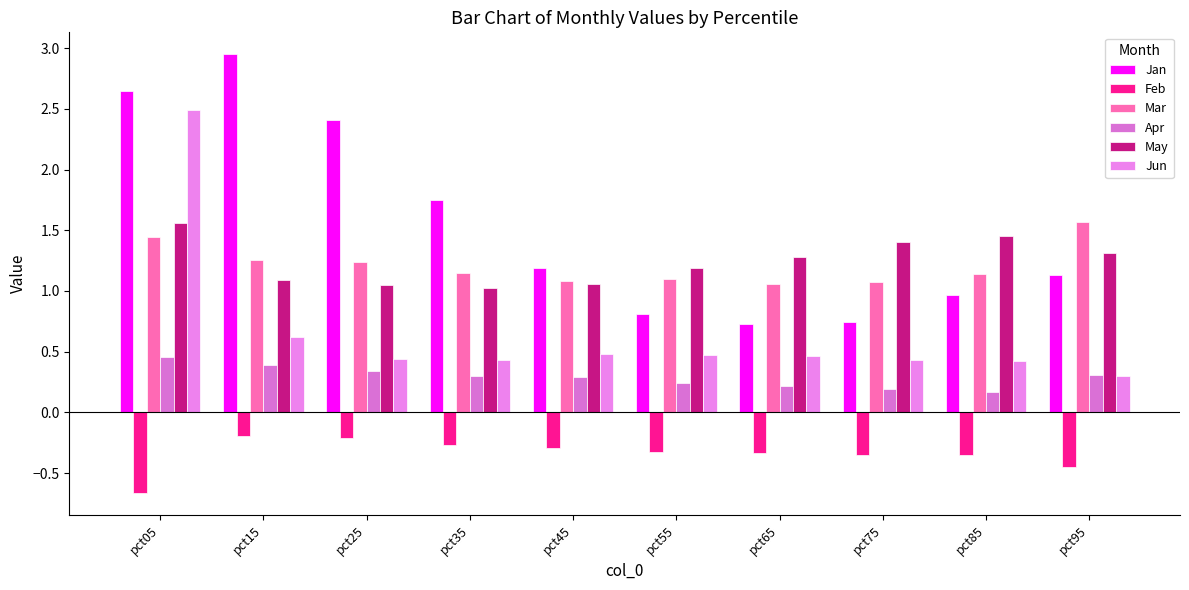

Reading left to right, transcribe all the data shown in this chart.

Jan: pct05=2.6	pct15=2.9	pct25=2.4	pct35=1.7	pct45=1.2	pct55=0.8	pct65=0.7	pct75=0.7	pct85=1.0	pct95=1.1
Feb: pct05=-0.7	pct15=-0.2	pct25=-0.2	pct35=-0.3	pct45=-0.3	pct55=-0.3	pct65=-0.3	pct75=-0.3	pct85=-0.3	pct95=-0.5
Mar: pct05=1.4	pct15=1.3	pct25=1.2	pct35=1.1	pct45=1.1	pct55=1.1	pct65=1.1	pct75=1.1	pct85=1.1	pct95=1.6
Apr: pct05=0.5	pct15=0.4	pct25=0.3	pct35=0.3	pct45=0.3	pct55=0.2	pct65=0.2	pct75=0.2	pct85=0.2	pct95=0.3
May: pct05=1.6	pct15=1.1	pct25=1.0	pct35=1.0	pct45=1.1	pct55=1.2	pct65=1.3	pct75=1.4	pct85=1.4	pct95=1.3
Jun: pct05=2.5	pct15=0.6	pct25=0.4	pct35=0.4	pct45=0.5	pct55=0.5	pct65=0.5	pct75=0.4	pct85=0.4	pct95=0.3